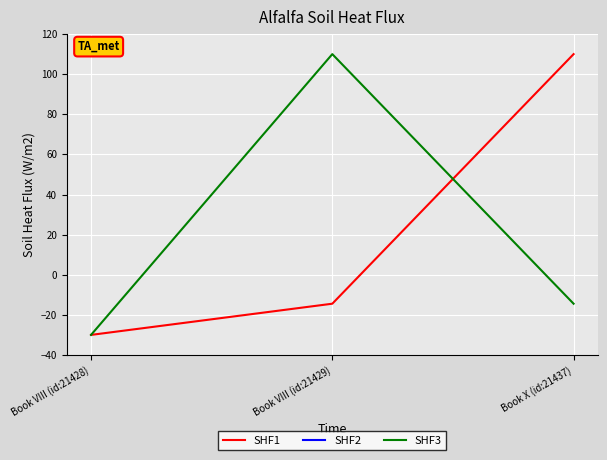

The SHF1 series shows -14.4 at Book VIII (id:21429). True or false?

True